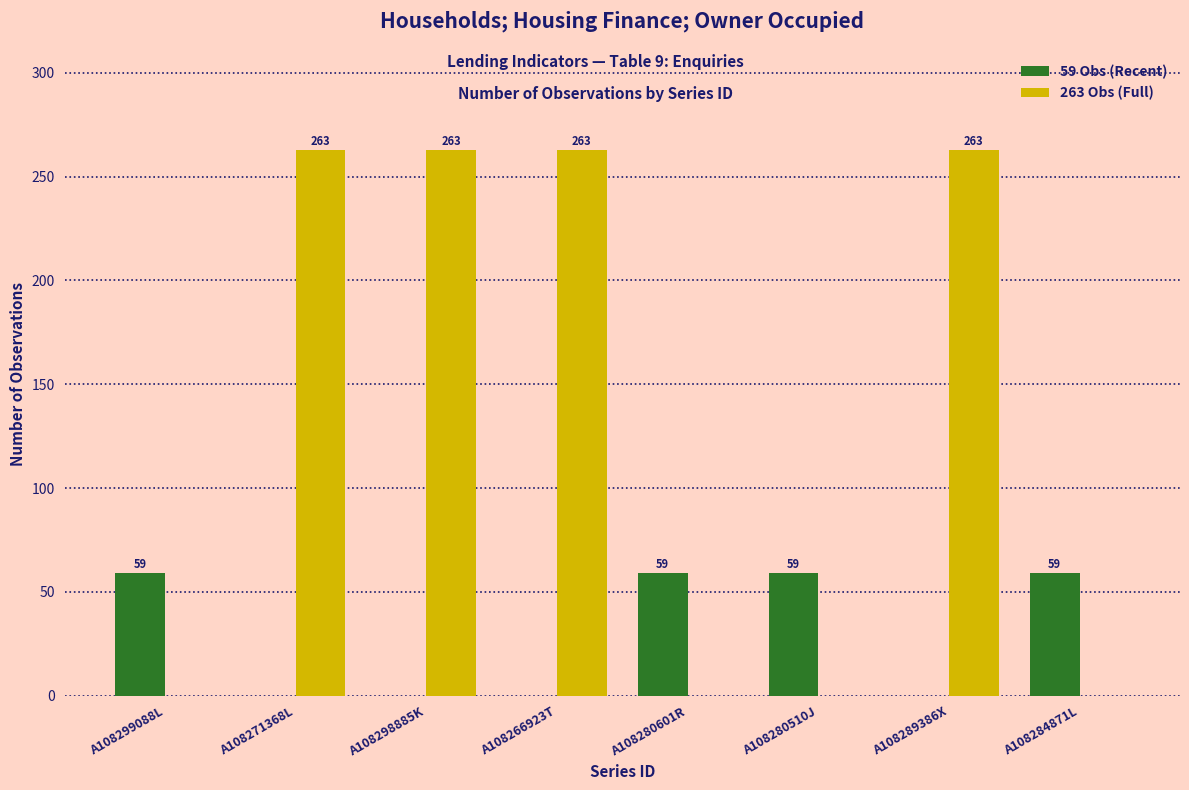

What is the total value across all series at A108271368L?

263